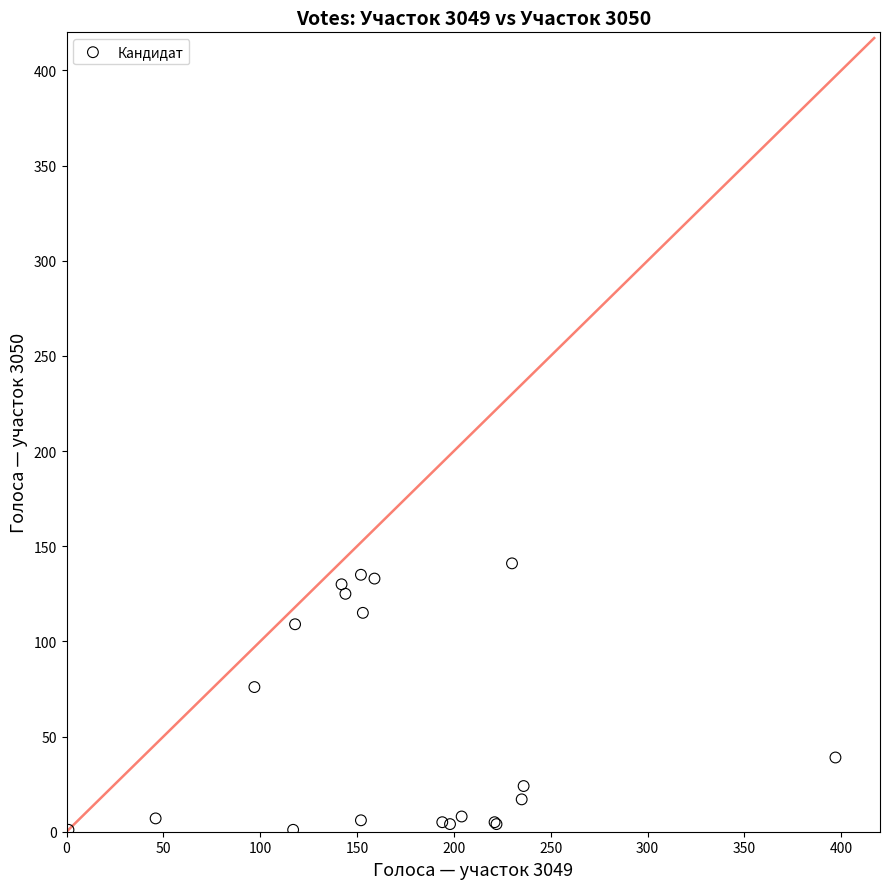

What Y value in the scatter plot is closest to 71?

76